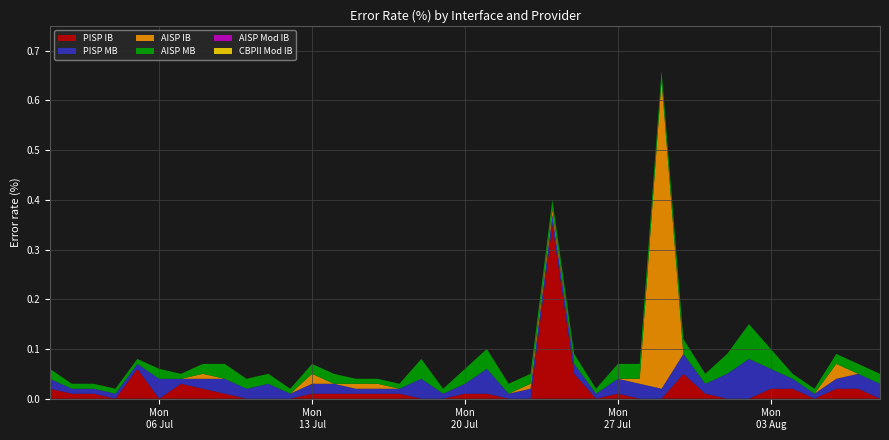

Reading right to left, extract all data points from this chart.

PISP IB: 0.0	0.0	0.0	0.0	0.0	0.0	0.0	0.0	0.0	0.1	0.0	0.0	0.0	0.0	0.1	0.3	0.0	0.0	0.0	0.0	0.0	0.0	0.0	0.0	0.0	0.0	0.0	0.0	0.0	0.0	0.0	0.0	0.0	0.0	0.1	0.0	0.0	0.0	0.0
PISP MB: 0.0	0.0	0.0	0.0	0.0	0.0	0.1	0.1	0.0	0.0	0.0	0.0	0.0	0.0	0.0	0.0	0.0	0.0	0.1	0.0	0.0	0.0	0.0	0.0	0.0	0.0	0.0	0.0	0.0	0.0	0.0	0.0	0.0	0.0	0.0	0.0	0.0	0.0	0.0
AISP IB: 0.0	0.0	0.0	0.0	0.0	0.0	0.0	0.0	0.0	0.0	0.6	0.0	0.0	0.0	0.0	0.0	0.0	0.0	0.0	0.0	0.0	0.0	0.0	0.0	0.0	0.0	0.0	0.0	0.0	0.0	0.0	0.0	0.0	0.0	0.0	0.0	0.0	0.0	0.0
AISP MB: 0.0	0.0	0.0	0.0	0.0	0.0	0.1	0.0	0.0	0.0	0.0	0.0	0.0	0.0	0.0	0.0	0.0	0.0	0.0	0.0	0.0	0.0	0.0	0.0	0.0	0.0	0.0	0.0	0.0	0.0	0.0	0.0	0.0	0.0	0.0	0.0	0.0	0.0	0.0
AISP Mod IB: 0.0	0.0	0.0	0.0	0.0	0.0	0.0	0.0	0.0	0.0	0.0	0.0	0.0	0.0	0.0	0.0	0.0	0.0	0.0	0.0	0.0	0.0	0.0	0.0	0.0	0.0	0.0	0.0	0.0	0.0	0.0	0.0	0.0	0.0	0.0	0.0	0.0	0.0	0.0
CBPII Mod IB: 0.0	0.0	0.0	0.0	0.0	0.0	0.0	0.0	0.0	0.0	0.0	0.0	0.0	0.0	0.0	0.0	0.0	0.0	0.0	0.0	0.0	0.0	0.0	0.0	0.0	0.0	0.0	0.0	0.0	0.0	0.0	0.0	0.0	0.0	0.0	0.0	0.0	0.0	0.0